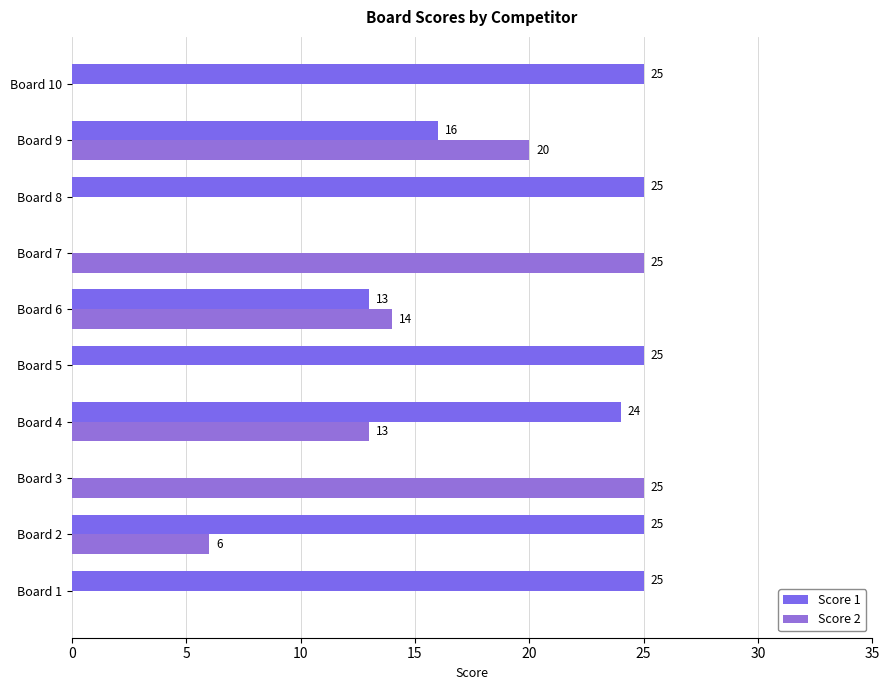

How many data points does each series have?

10